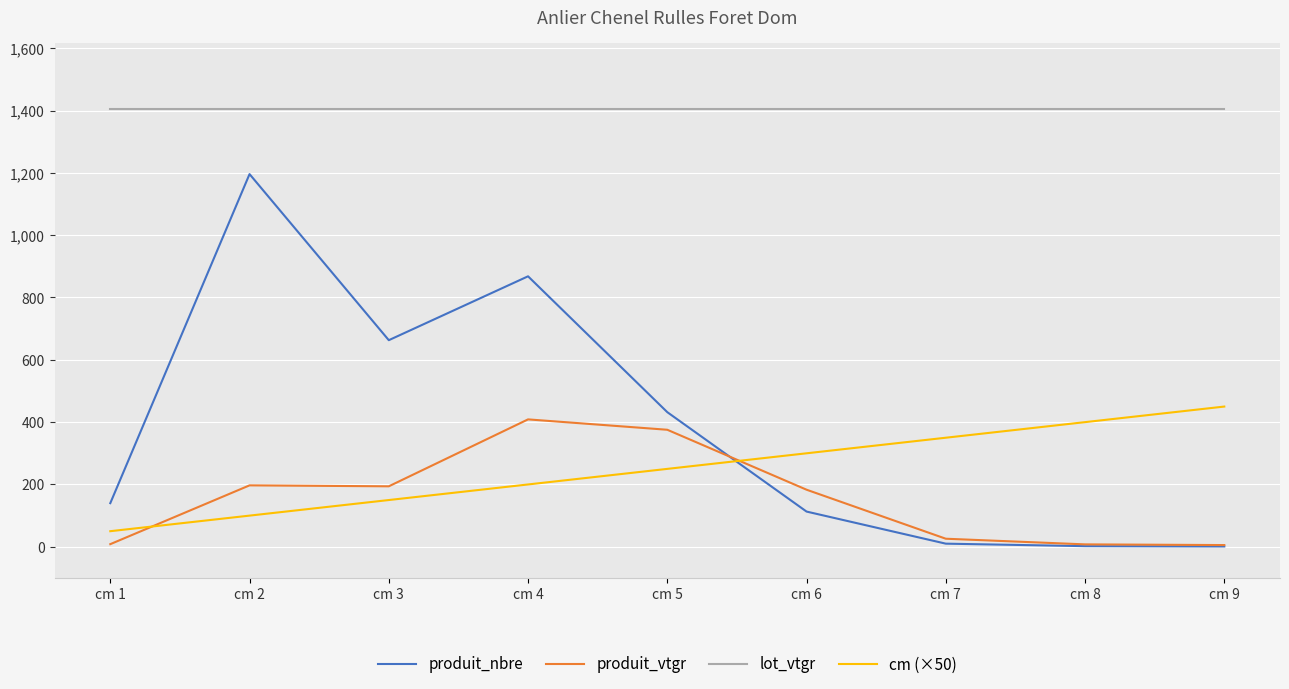

At how many categories does at least one series exceed 1084?

9